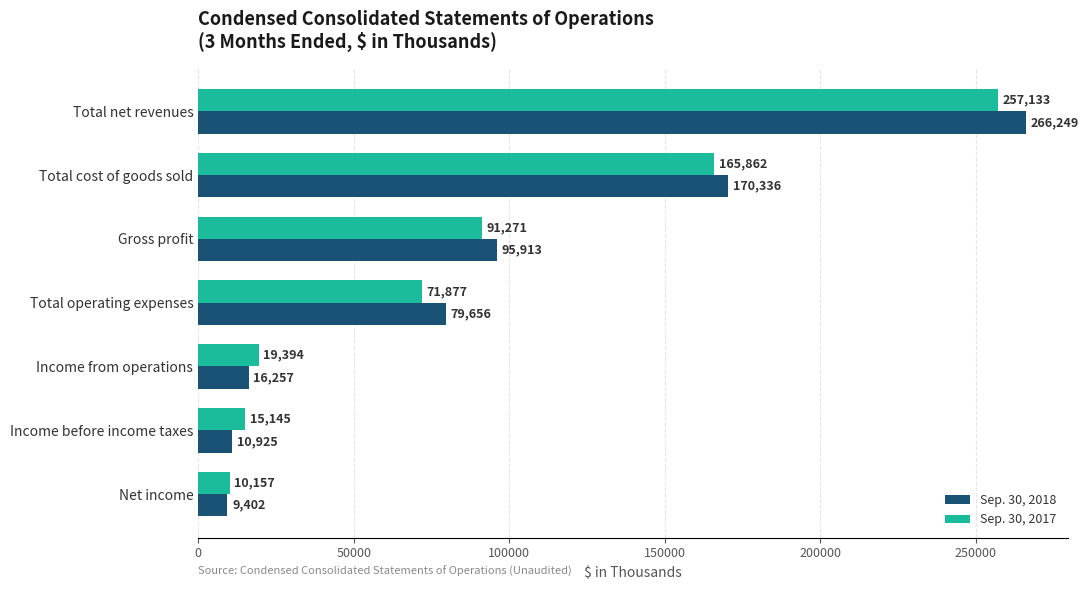

How many values in the Sep. 30, 2018 series are below 79656?

3